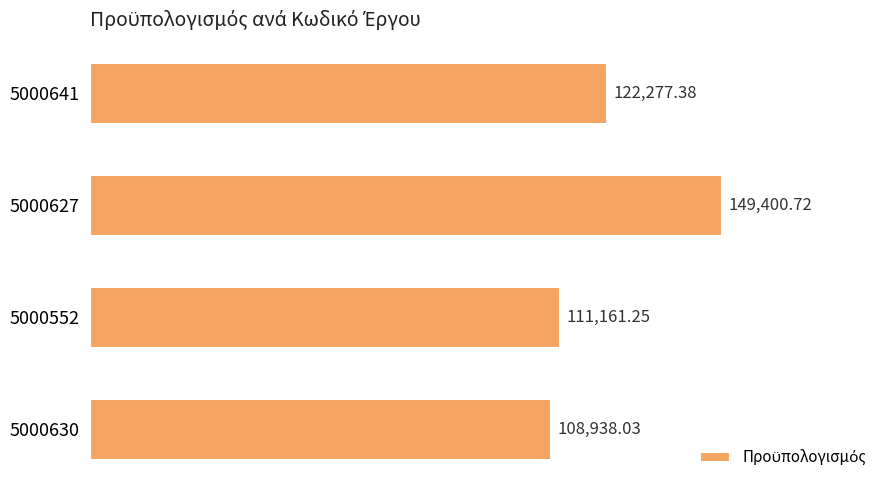

What is the average value?

122944.3